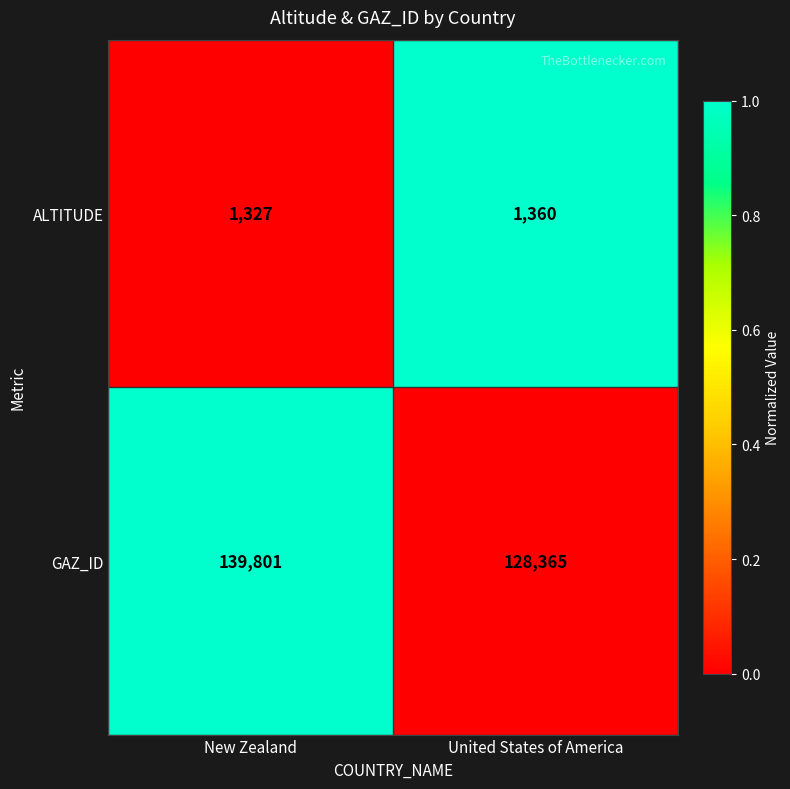

Rank the categories by ALTITUDE value from highest to lowest.

United States of America, New Zealand